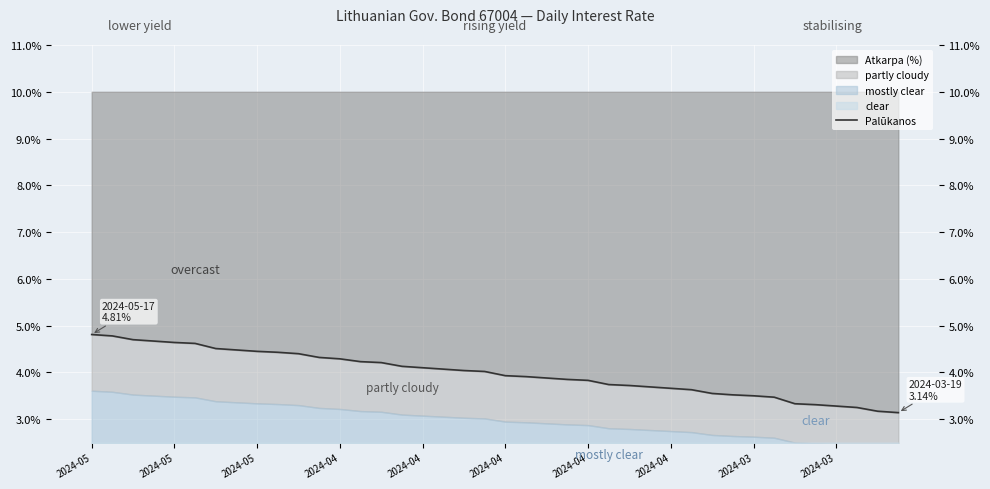

What is the sum of all values?

159.3